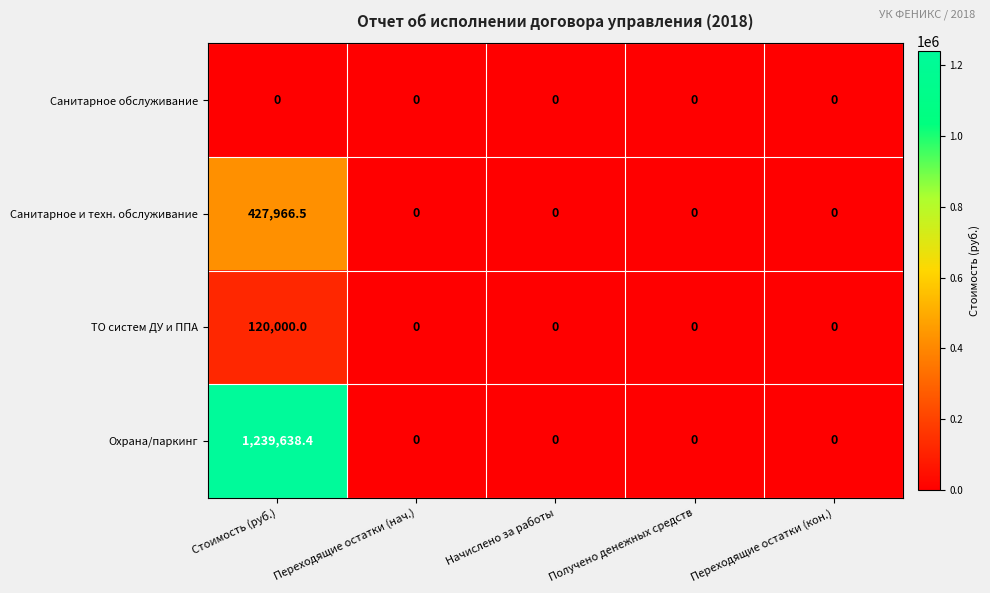

Read the Санитарное и техн. обслуживание value at Стоимость (руб.).

427966.5